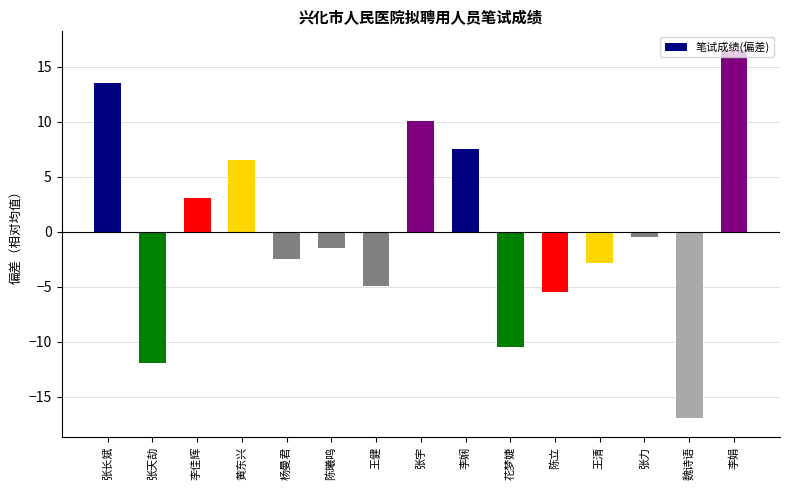

Reading right to left, extract all data points from this chart.

李娟=16.5	魏诗语=-17.0	张力=-0.5	王清=-2.9	陈立=-5.5	花梦婕=-10.5	李娴=7.5	张宇=10.0	王健=-5.0	陈曦鸣=-1.5	杨曼君=-2.5	黄东兴=6.5	李佳辉=3.0	张天劼=-12.0	张长斌=13.5